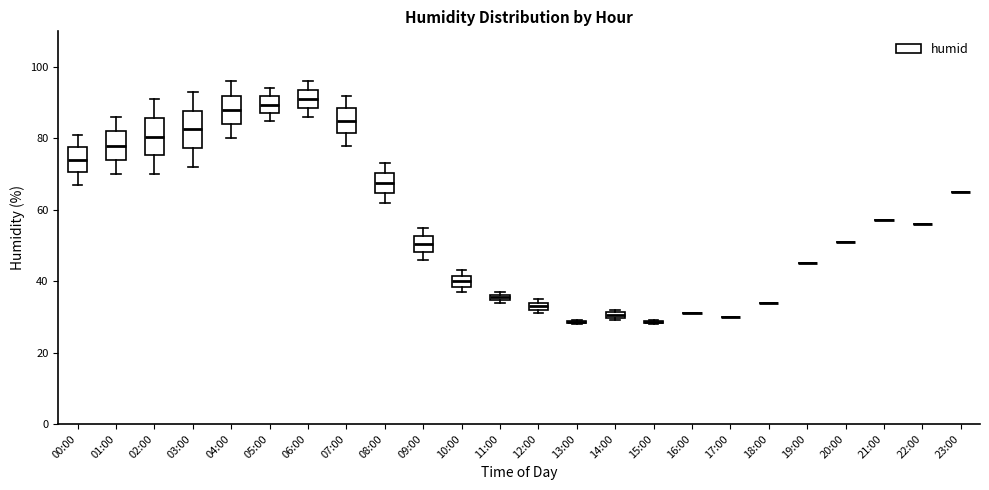

Where does the median line of the box for 02:00 sit on the y-axis? The values are not printed on the chart, so give them approximately, as read against the axis.

80